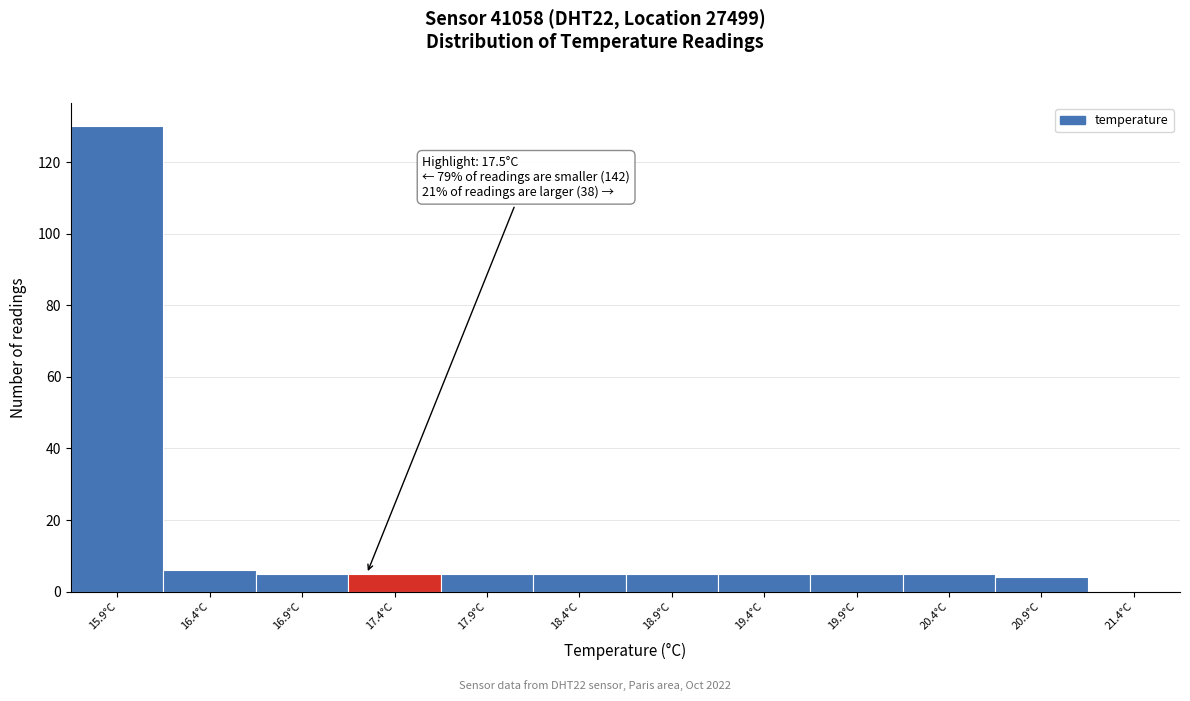

Reading right to left, what are all the values shown in this chart?

21.4°C=0	20.9°C=4	20.4°C=5	19.9°C=5	19.4°C=5	18.9°C=5	18.4°C=5	17.9°C=5	17.4°C=5	16.9°C=5	16.4°C=6	15.9°C=130